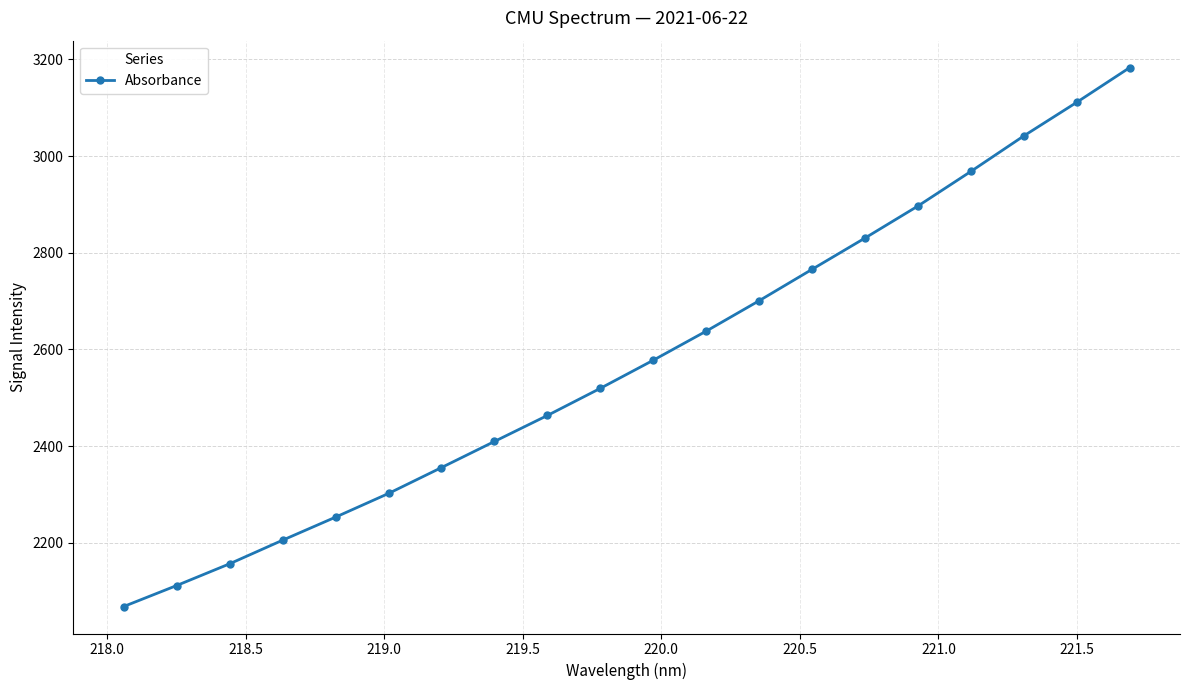

What is the maximum value shown in the chart?

3183.1